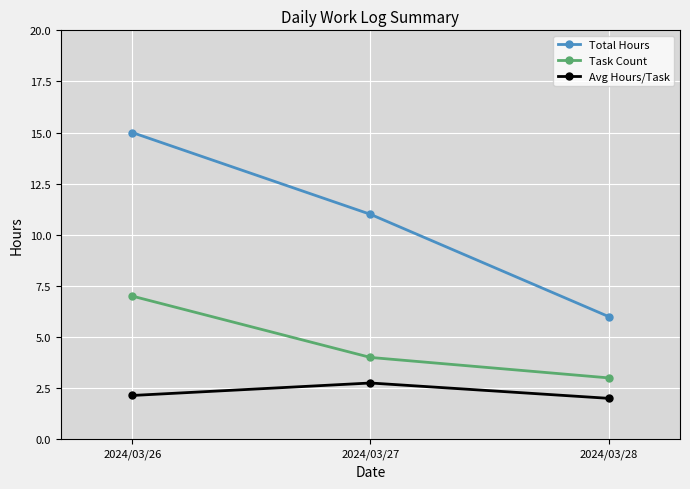

What is the value of the Task Count point at the 1st from the left?

7.0